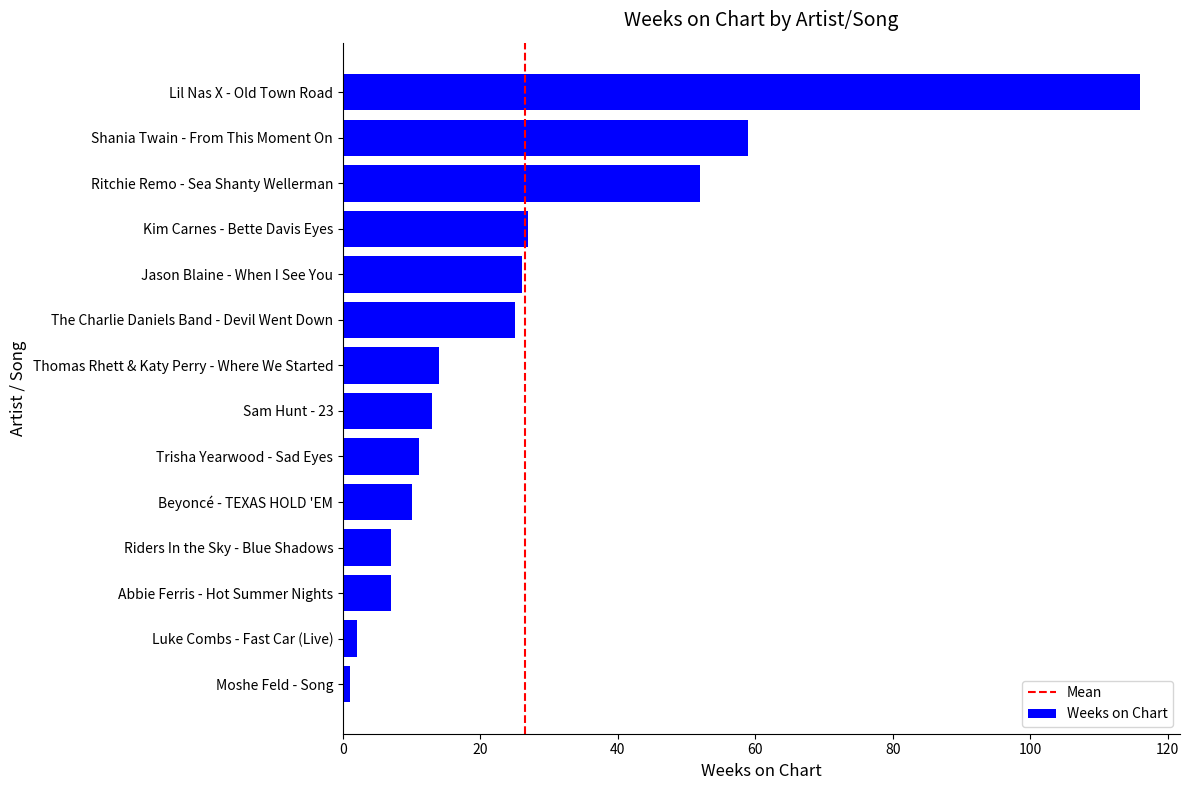

What is the minimum value shown in the chart?

1